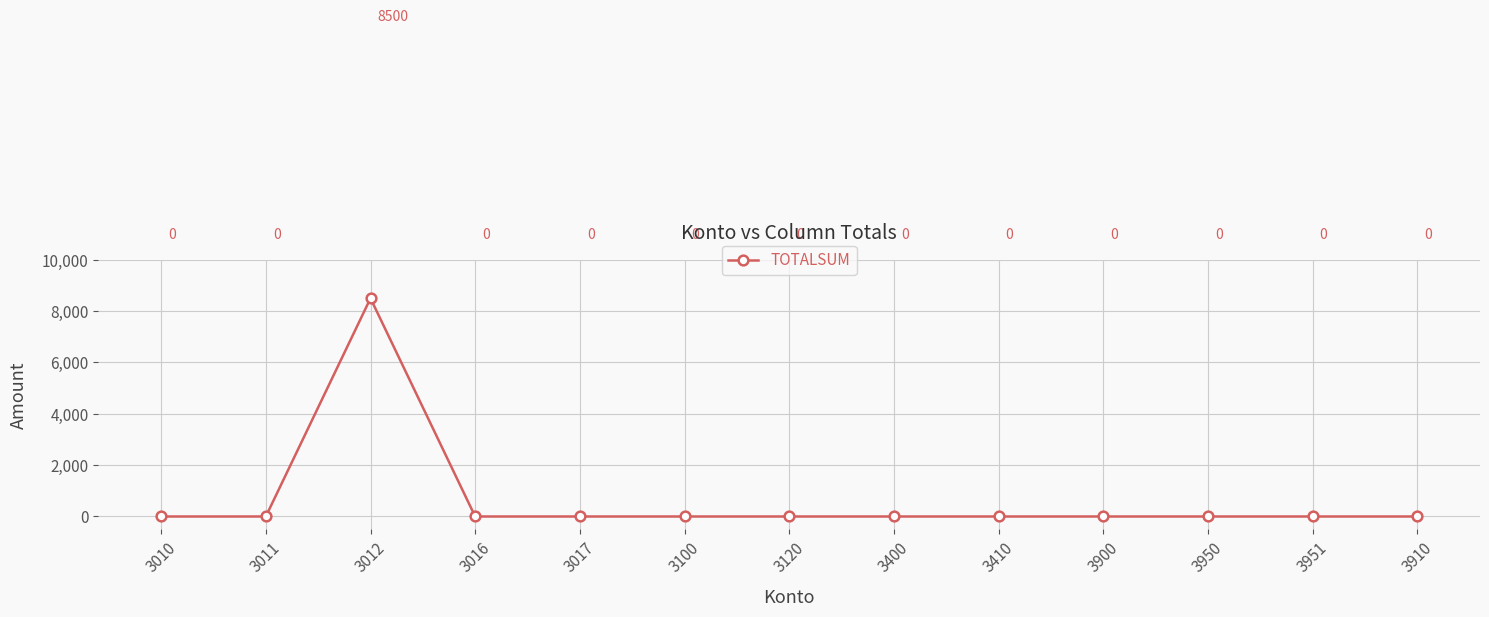

What is the average value?

654